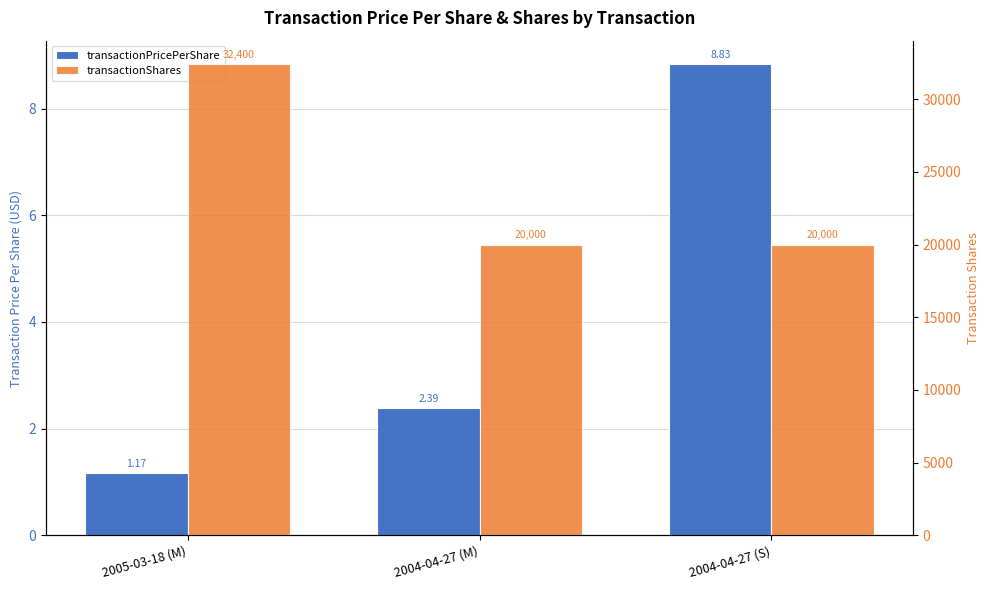

What is the highest value of the transactionPricePerShare series?

8.8